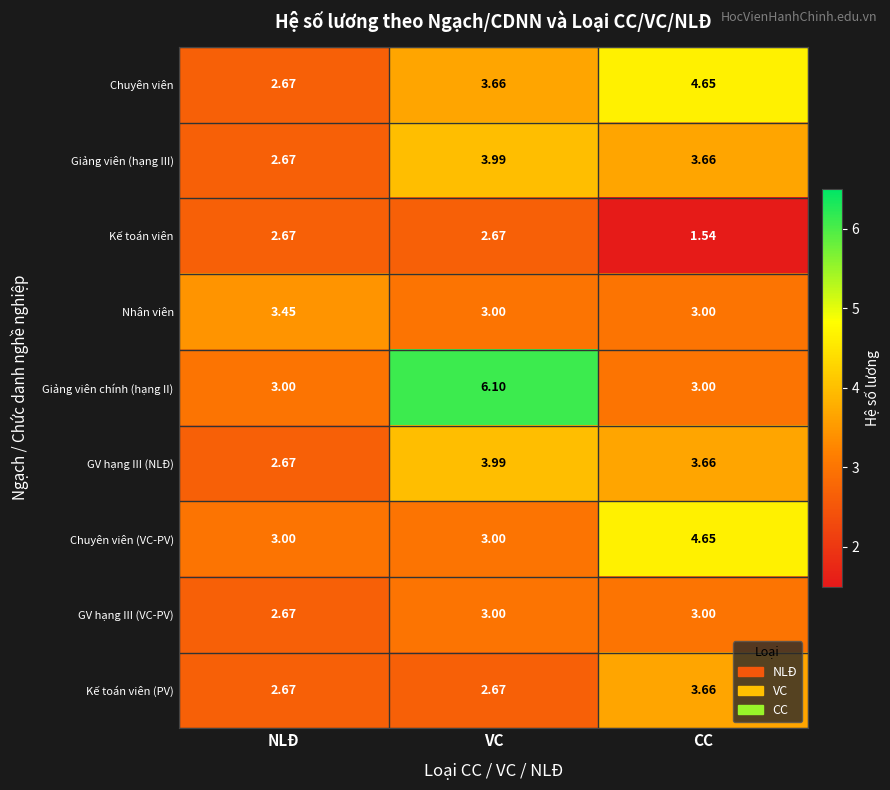

At which label does Chuyên viên first exceed 3?

VC